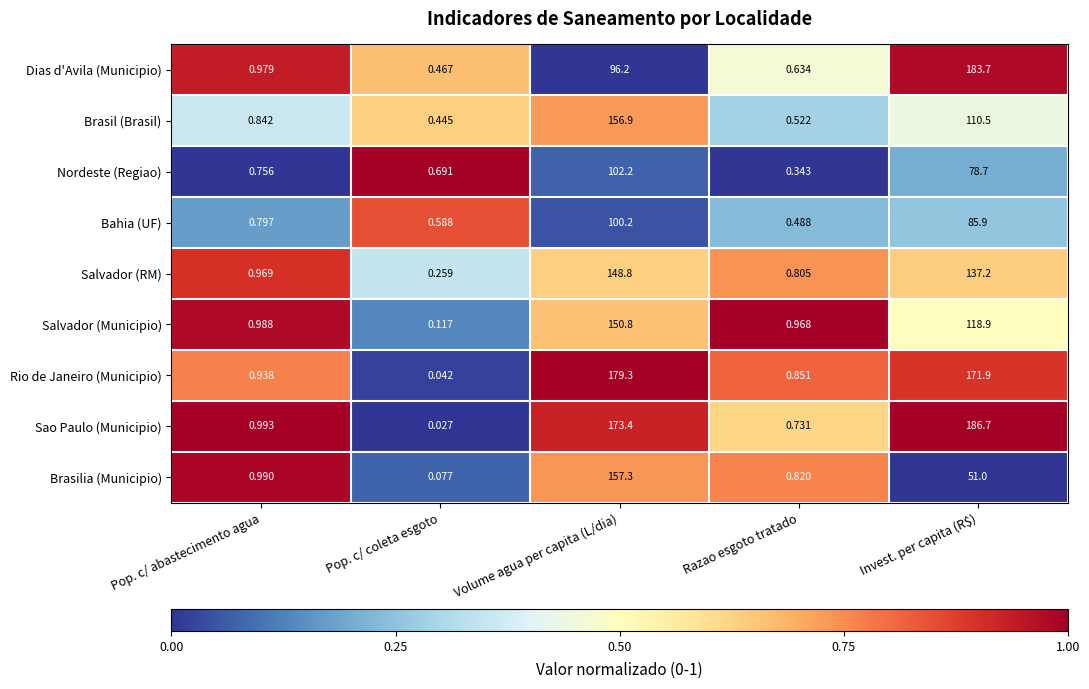

Which series has the largest total across all categories?

Sao Paulo (Municipio)